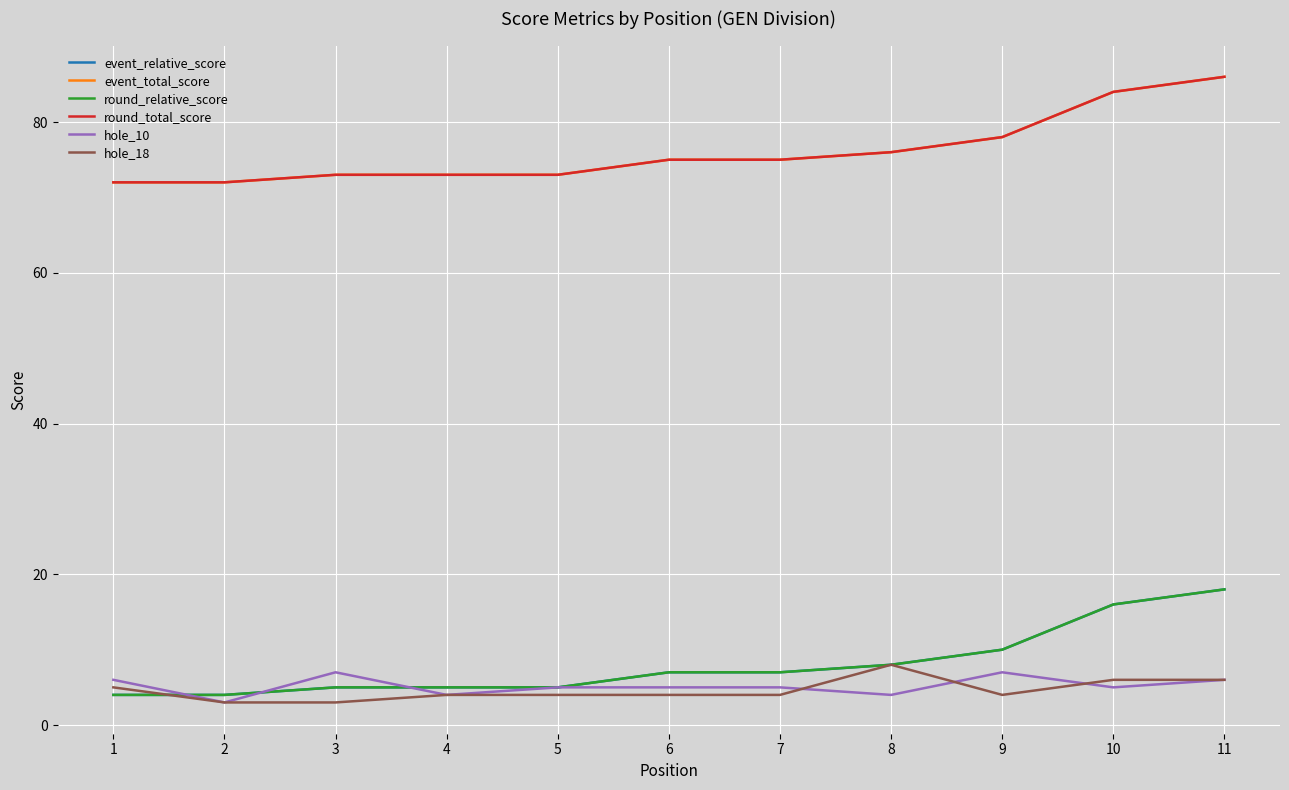

At which label does hole_18 reach its peak?

8